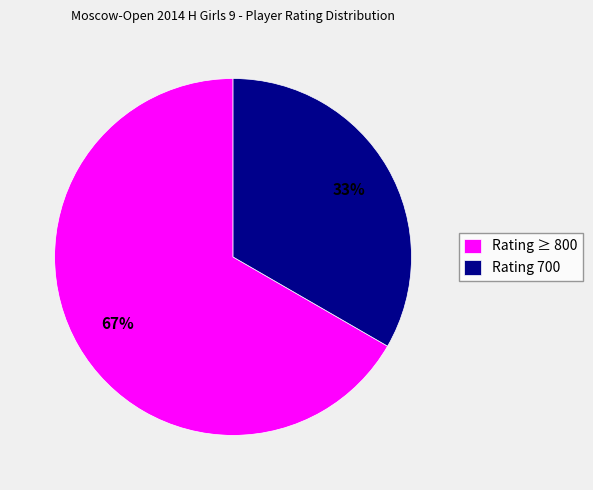

Which has a higher value, Rating ≥ 800 or Rating 700?

Rating ≥ 800